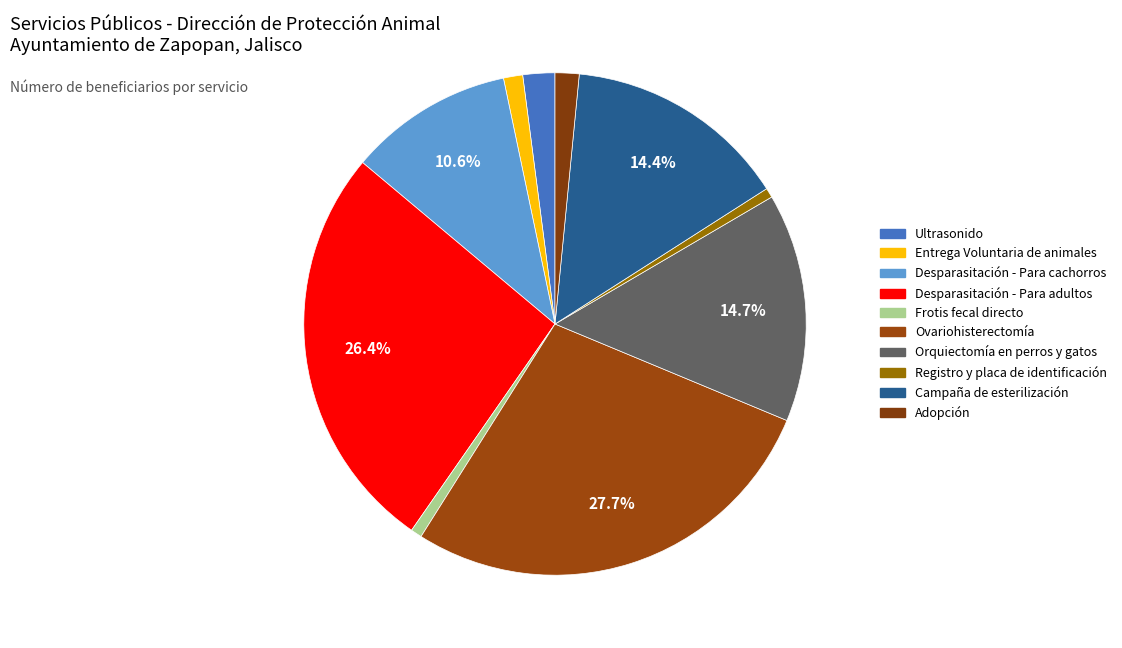

Count the number of slices in the pie.

10